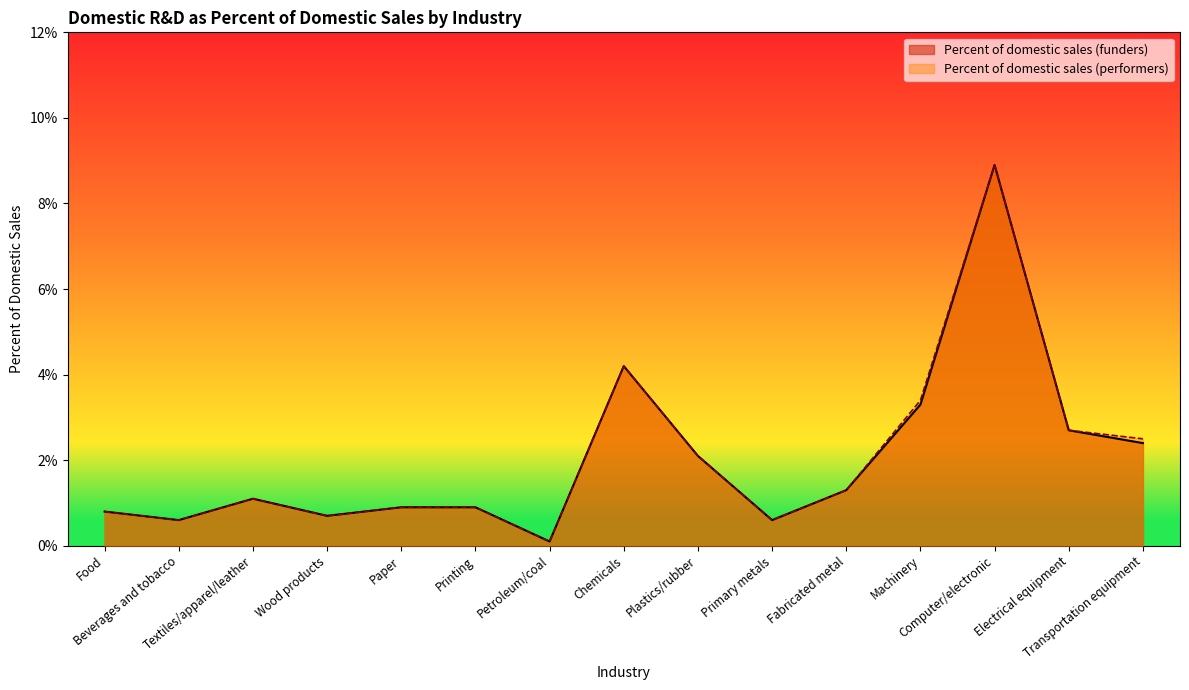

True or false: Percent of domestic sales (performers) has more than 2 points higher than both neighbors.

True